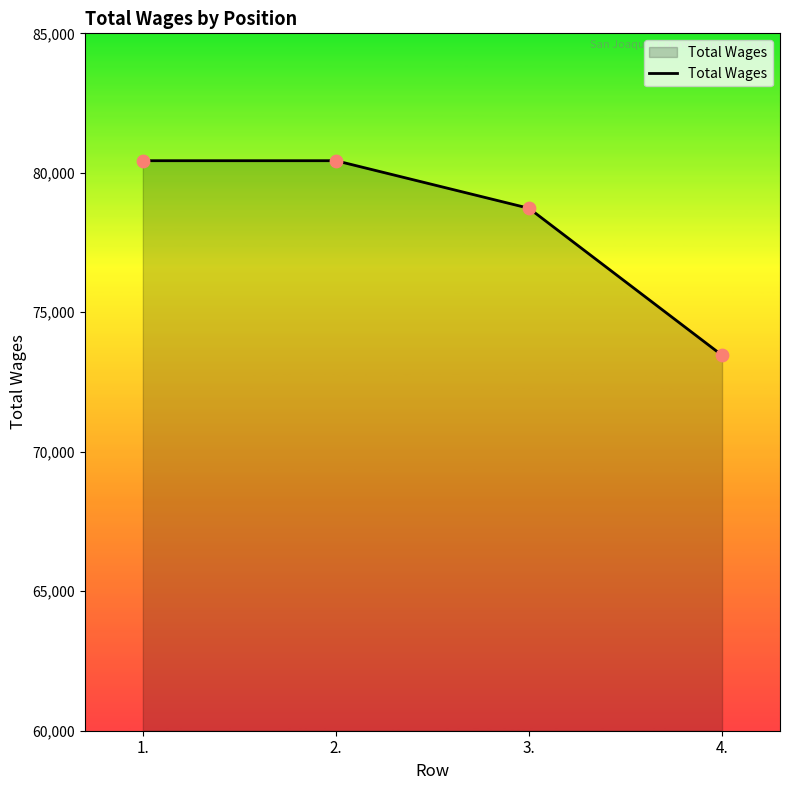

Between 3. and 4., which is larger?

3.